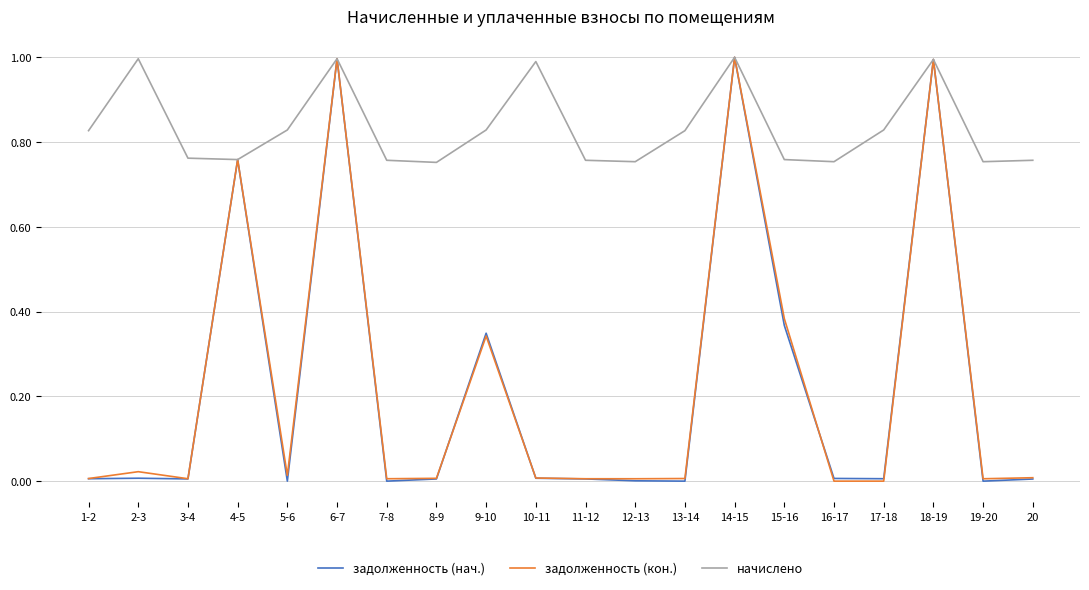

What is the difference between the second highest and minimum values in the начислено series?

0.2